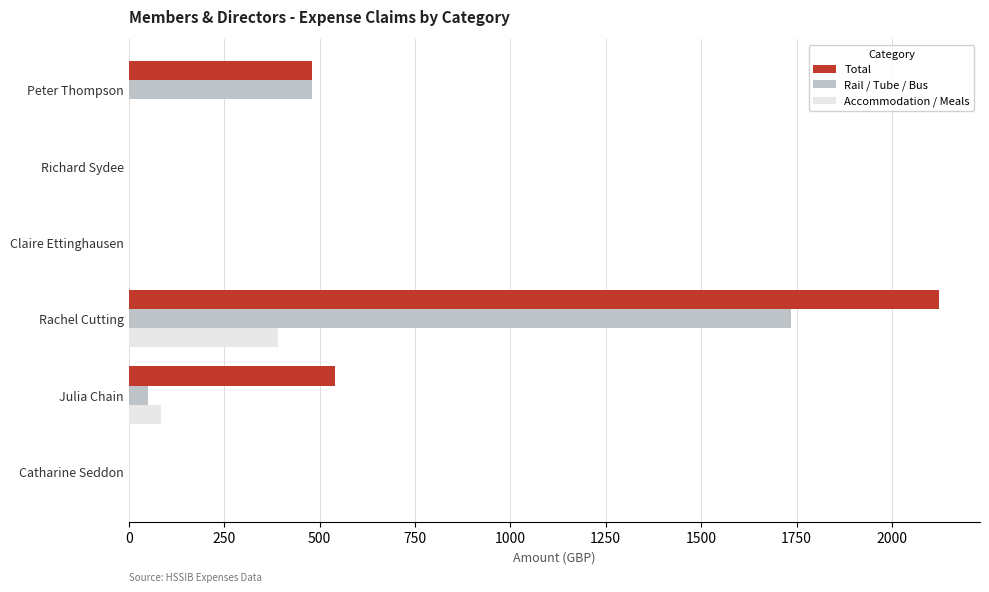

At which label is Total closest to 1062?

Julia Chain